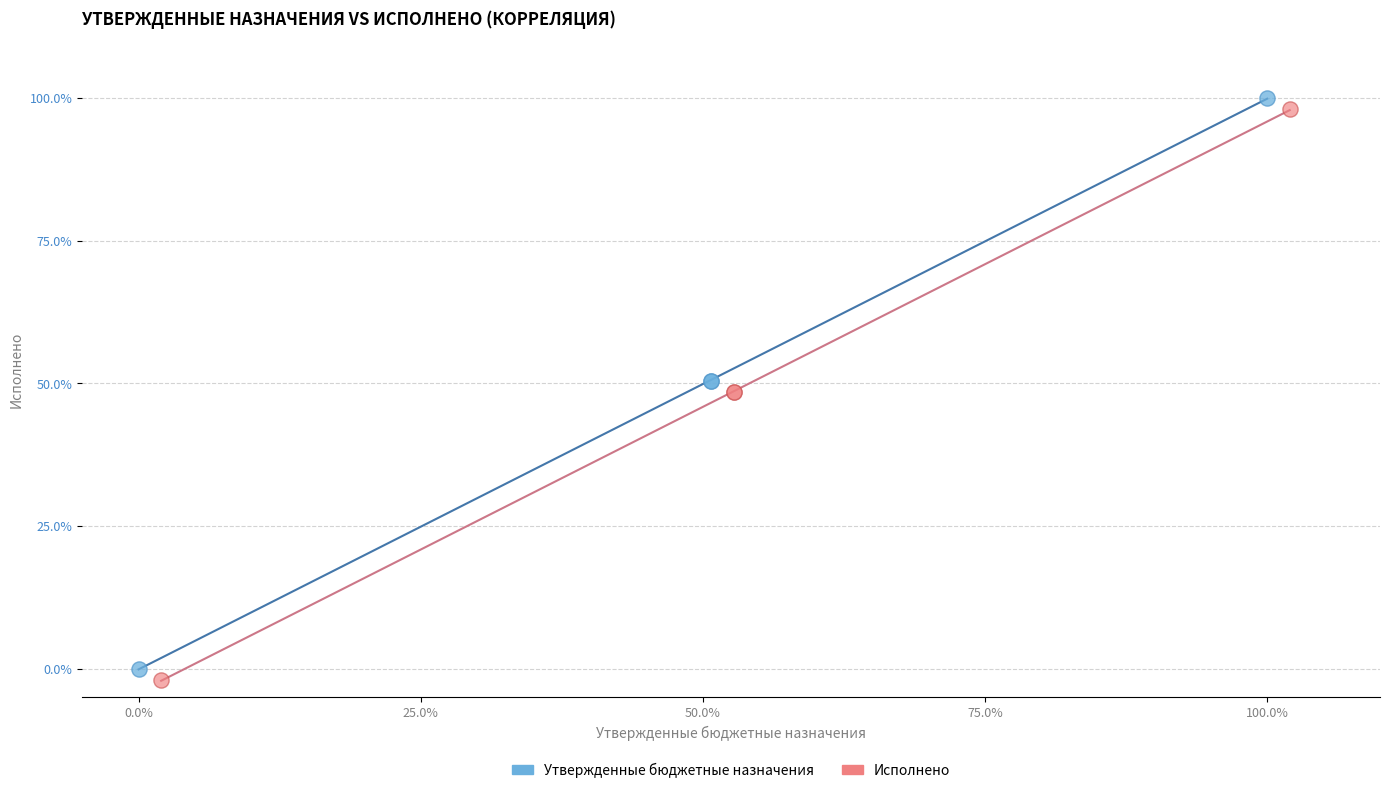

What are all the series names shown in the legend?

Утвержденные бюджетные назначения, Исполнено